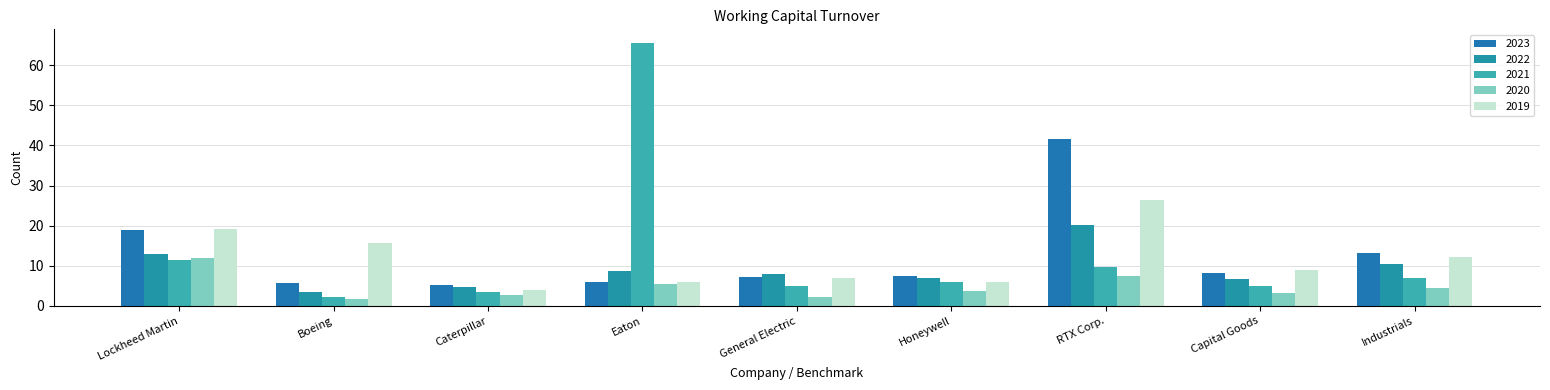

At which label does 2020 reach its peak?

Lockheed Martin